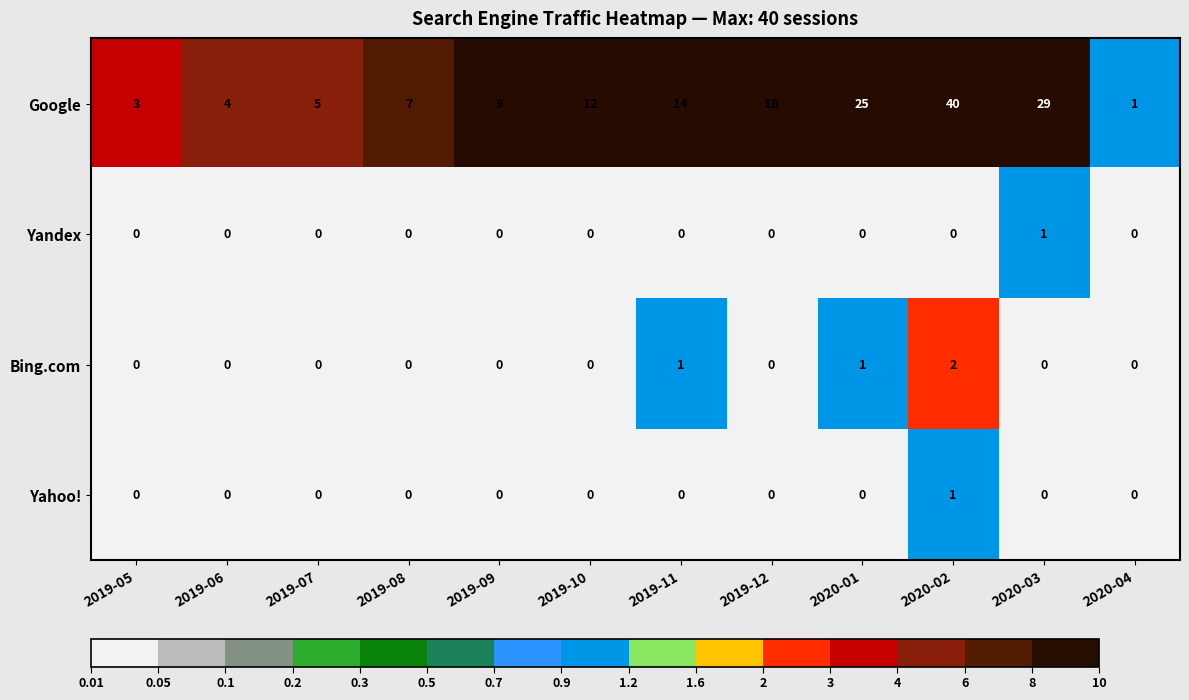

What is the total value across all series at 2019-12?

18